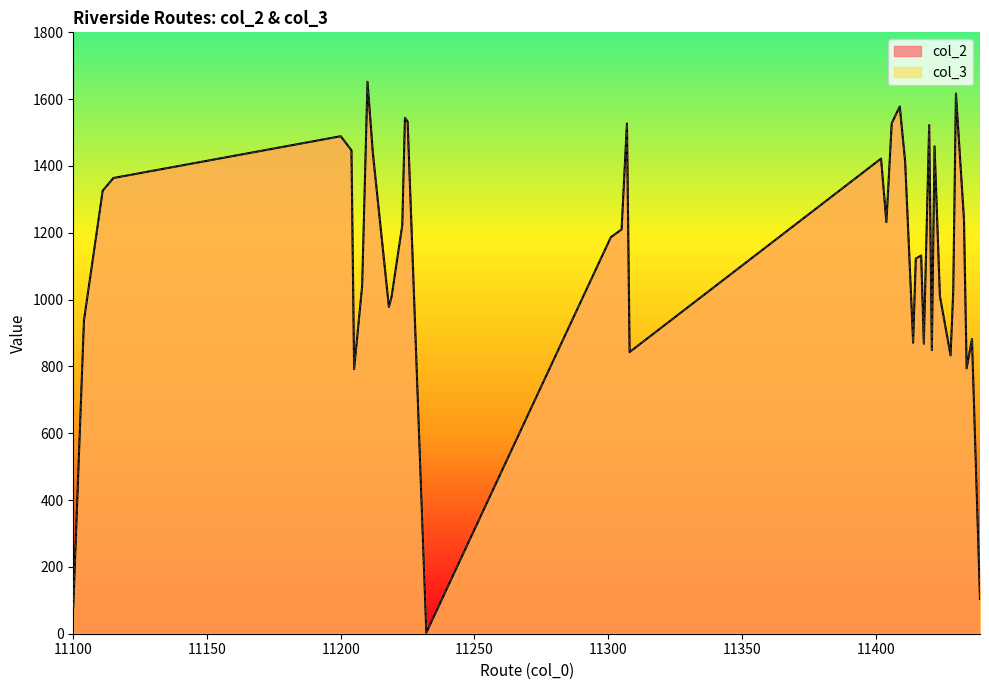

Which has a higher value, 11430 or 11422?

11430